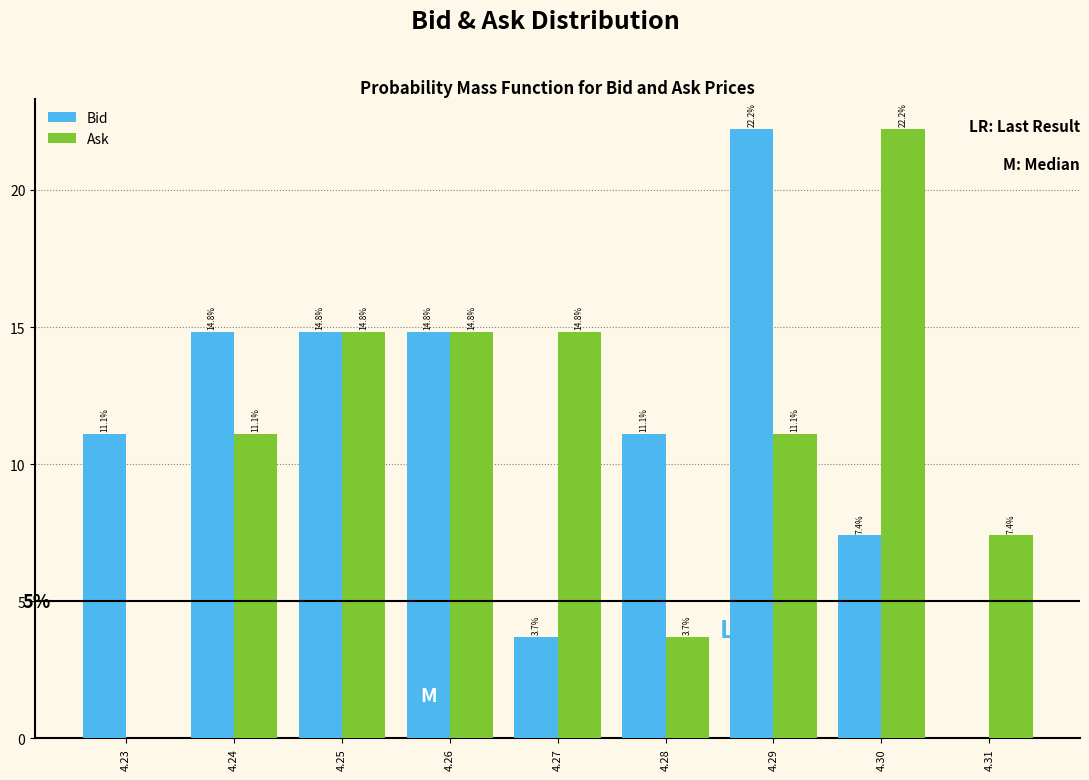

In the Ask series, which range on the x-axis has the tallest bar?

4.295 to 4.305